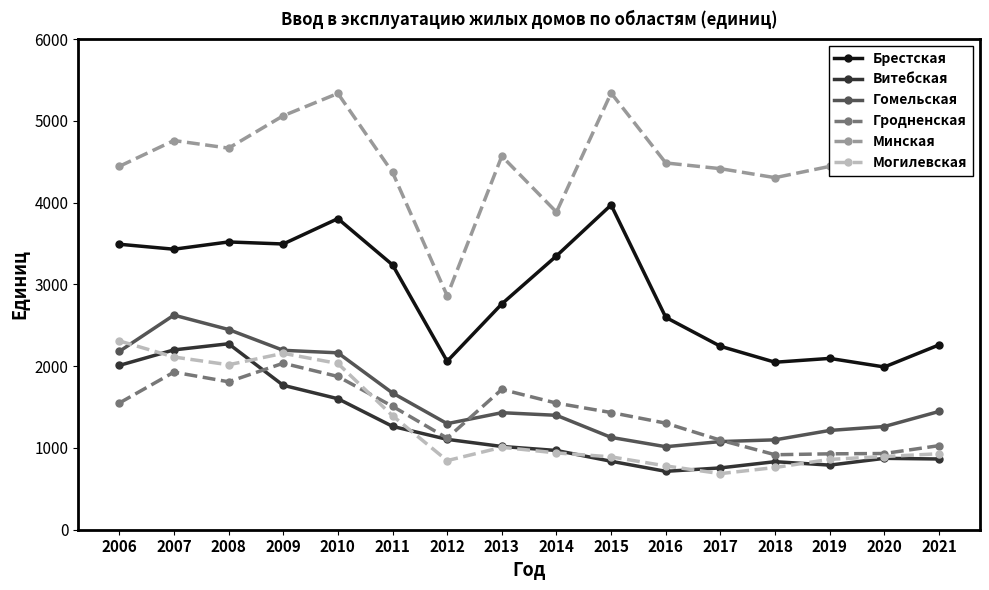

True or false: Минская has more than 0 interior local peaks.

True